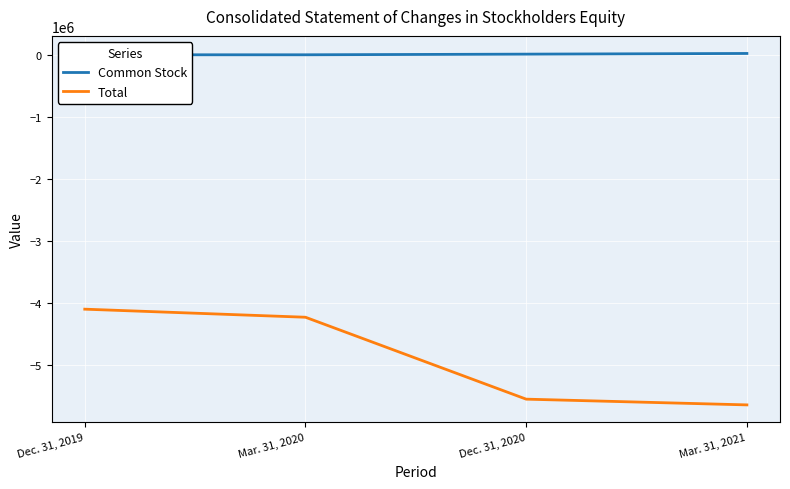

True or false: Total and Common Stock intersect in this chart.

False